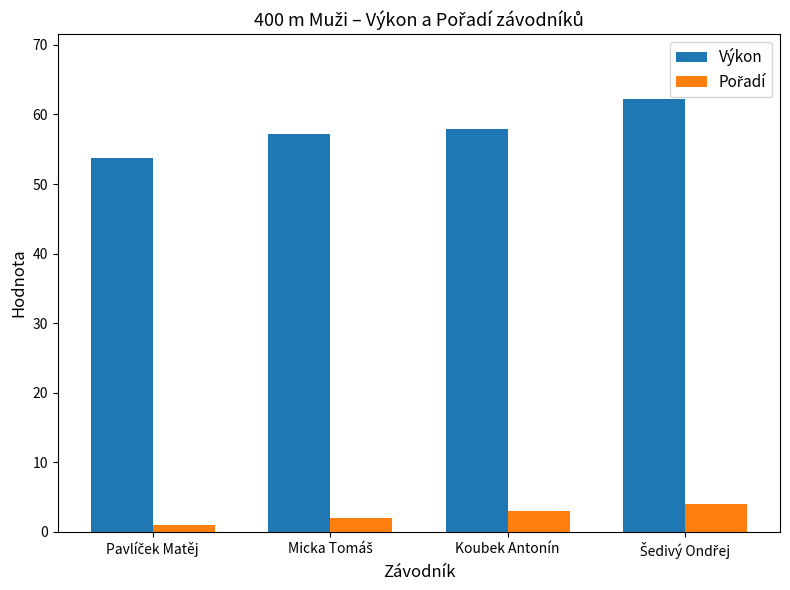

What is the difference between the highest and lowest values at Koubek Antonín?

54.9